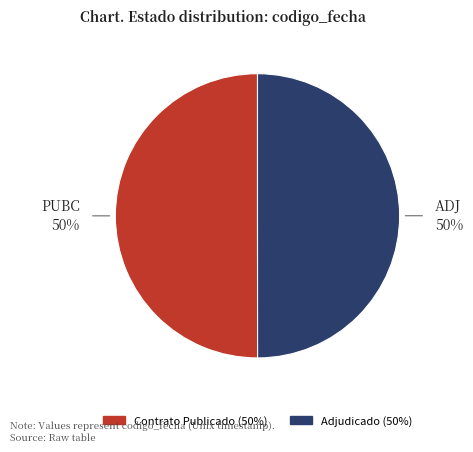

How many slices are in this pie chart?

2